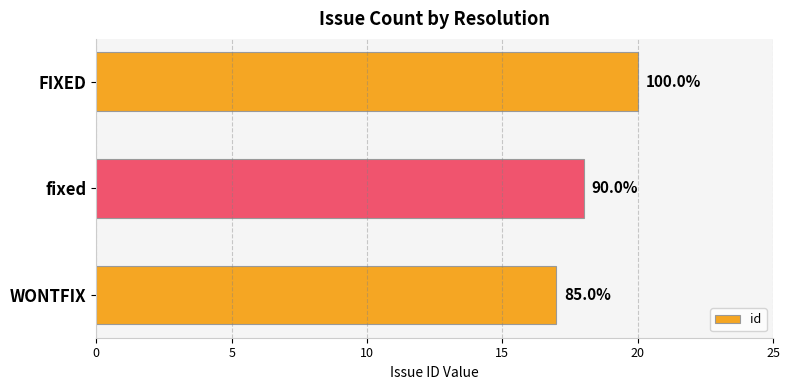

What is the difference between the maximum and minimum values?

3